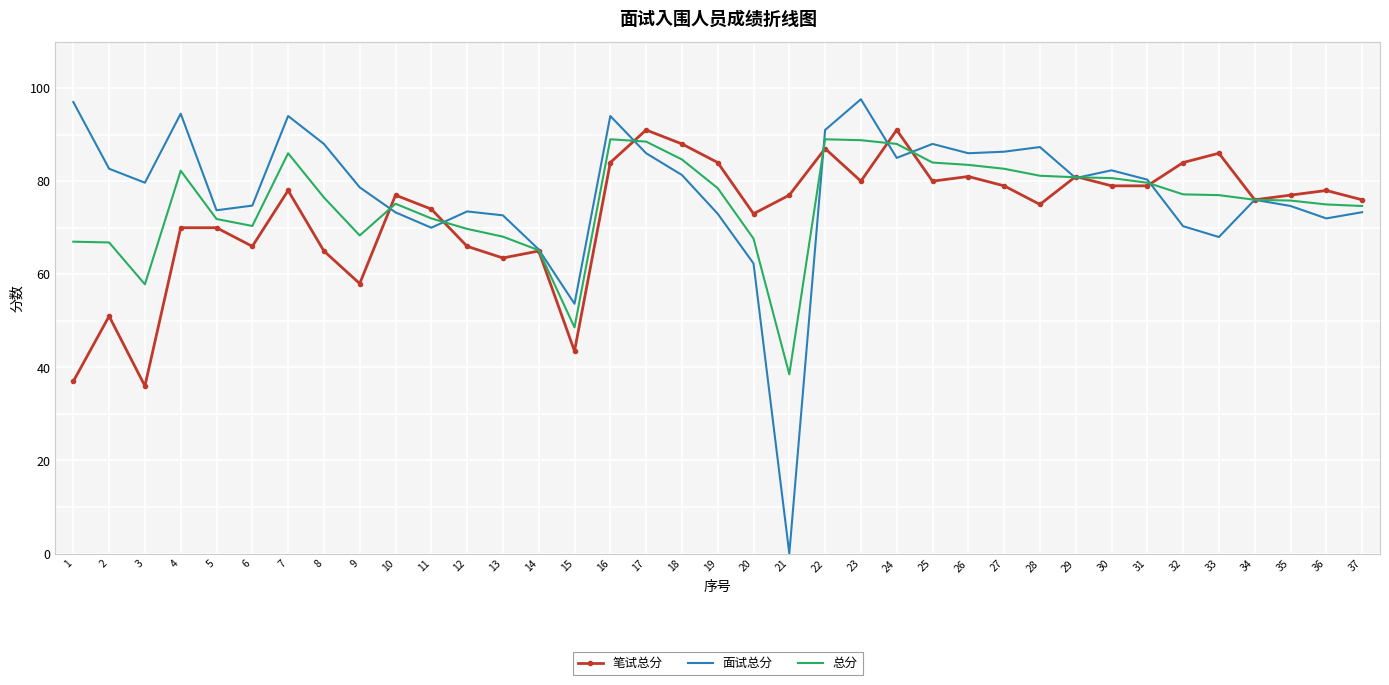

What is the maximum value shown in the chart?

97.6